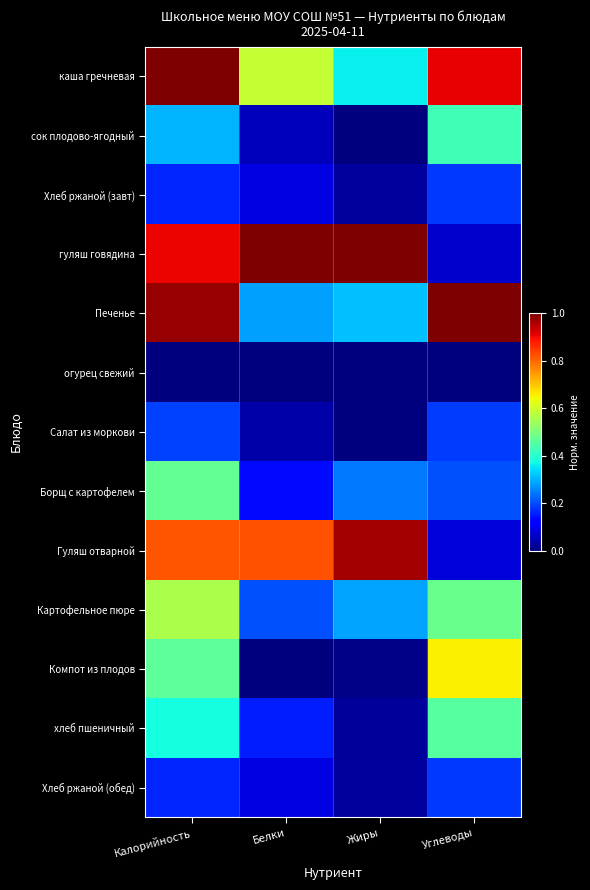

Which has a higher value, Жиры or Углеводы?

Углеводы